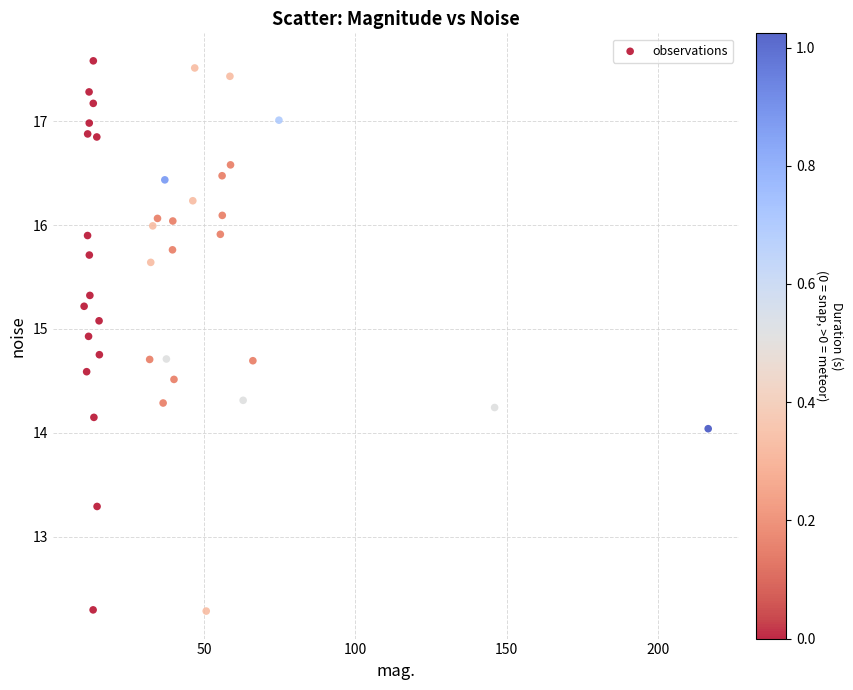

What is the range of X values (max minus min)?

206.0